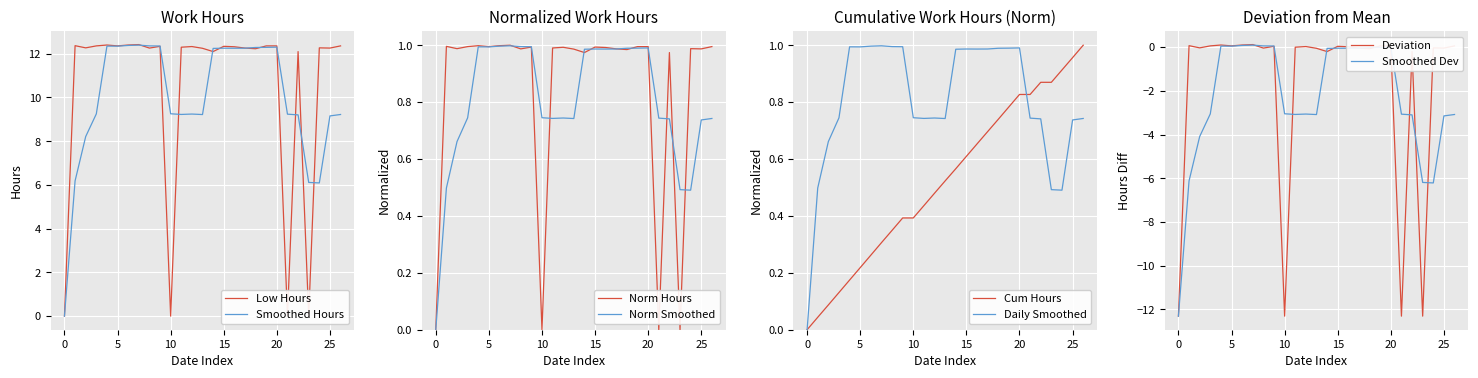

How many values in Low (Work Hours) are above zero?

23